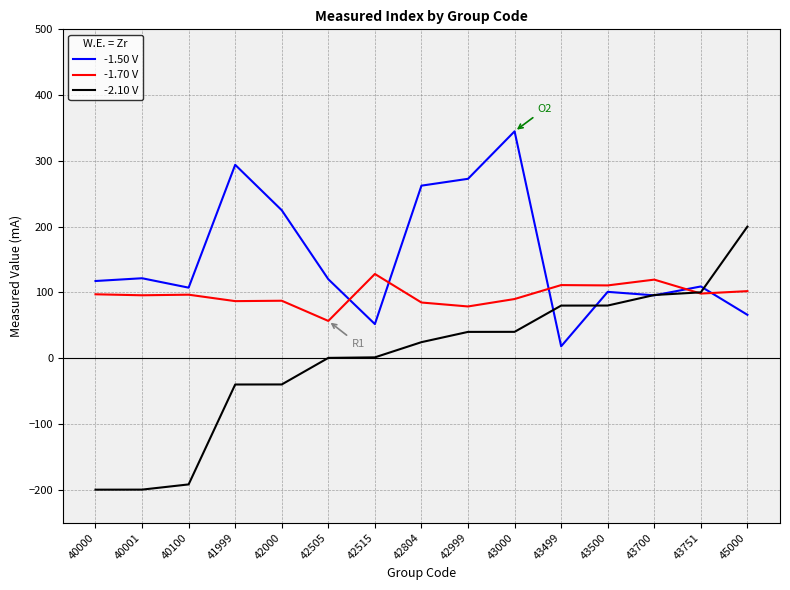

The -1.70 V series shows 96.5 at 40100. True or false?

True